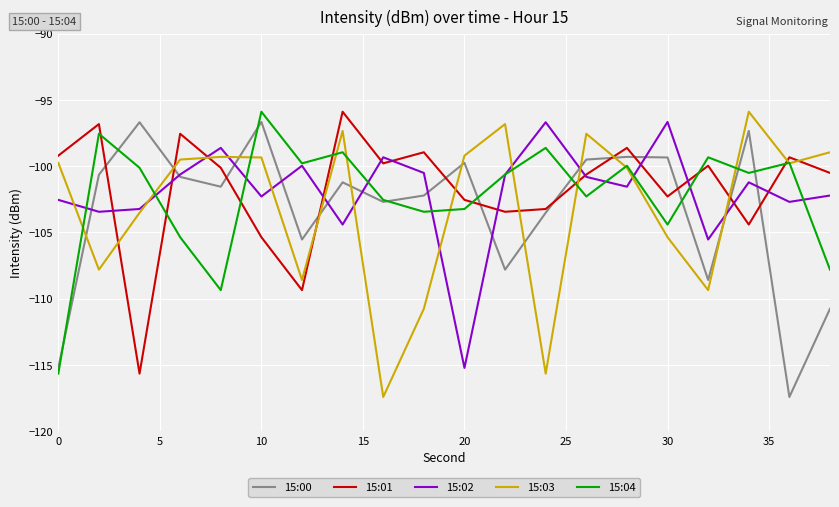

After their last crossing, which series has the higher values: 15:00 or 15:03?

15:03